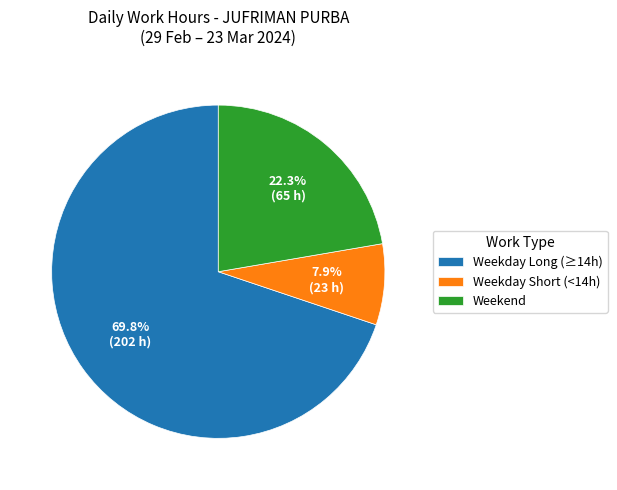

Which slice is the largest?

Weekday Long (≥14h)